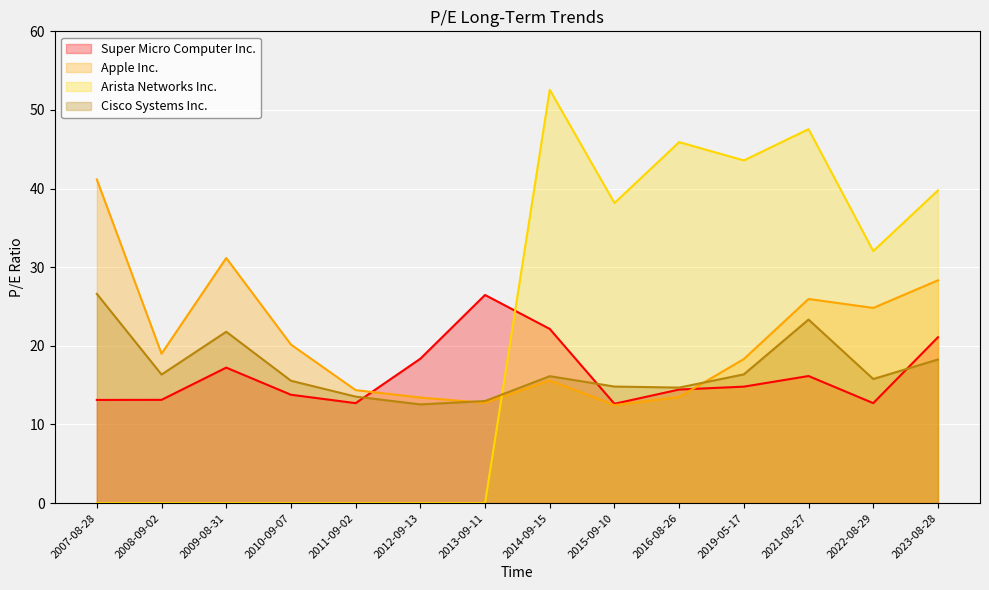

Reading right to left, what are all the values shown in this chart?

Super Micro Computer Inc.: 21.1	12.7	16.2	14.8	14.4	12.6	22.1	26.5	18.4	12.7	13.8	17.2	13.1	13.1
Apple Inc.: 28.3	24.8	26.0	18.3	13.5	12.5	15.6	12.8	13.4	14.4	20.2	31.2	19.0	41.2
Arista Networks Inc.: 39.8	32.0	47.6	43.6	45.9	38.2	52.6	0.0	0.0	0.0	0.0	0.0	0.0	0.0
Cisco Systems Inc.: 18.3	15.8	23.3	16.4	14.7	14.8	16.1	13.0	12.6	13.5	15.6	21.8	16.4	26.6